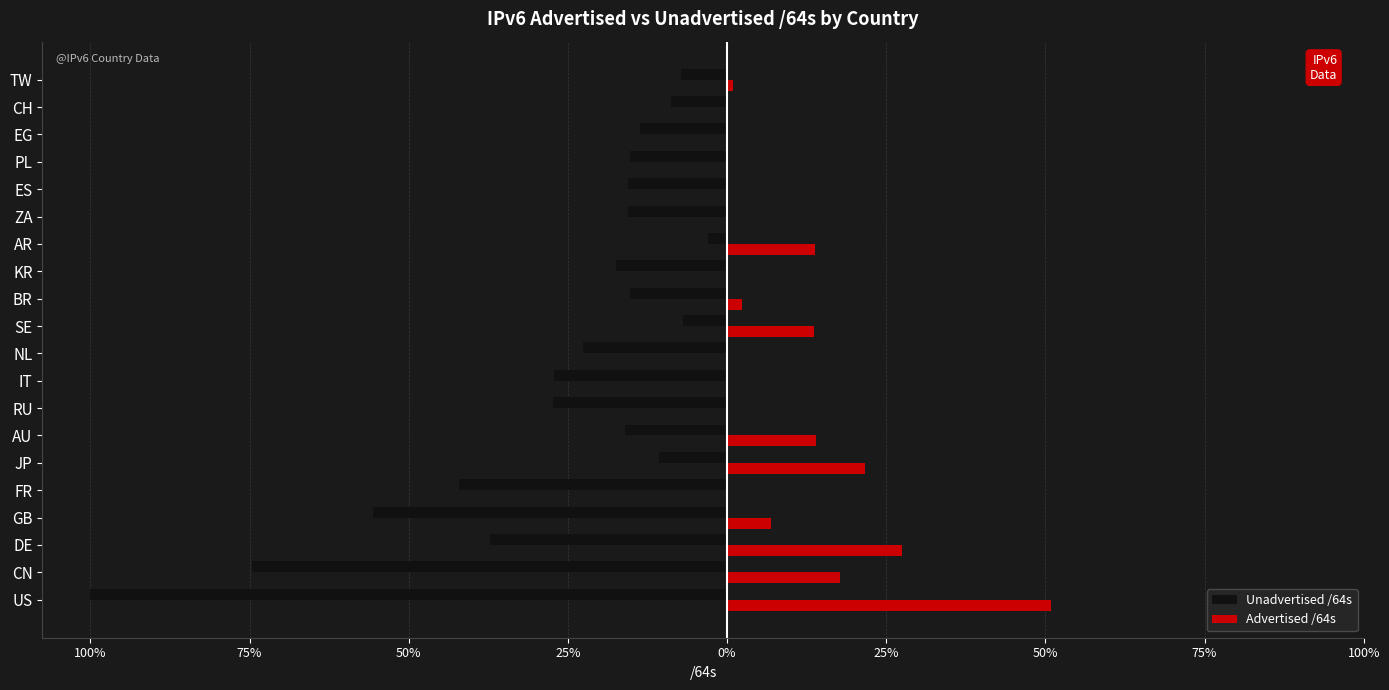

What are all the series names shown in the legend?

Unadvertised /64s, Advertised /64s